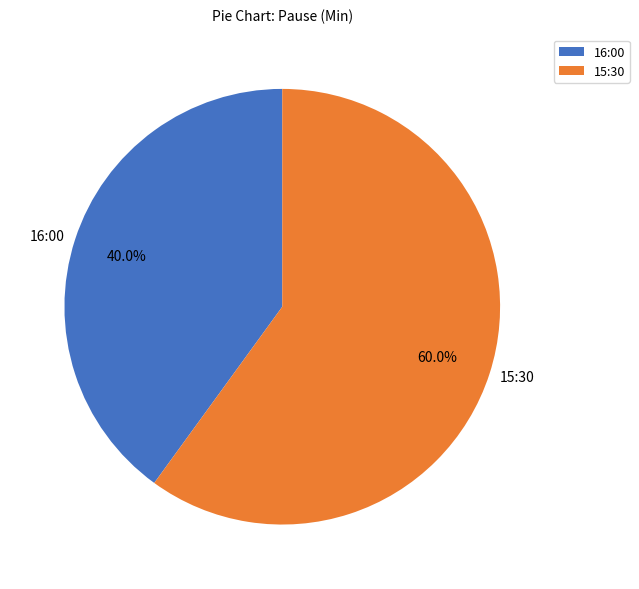

Between 16:00 and 15:30, which is larger?

15:30